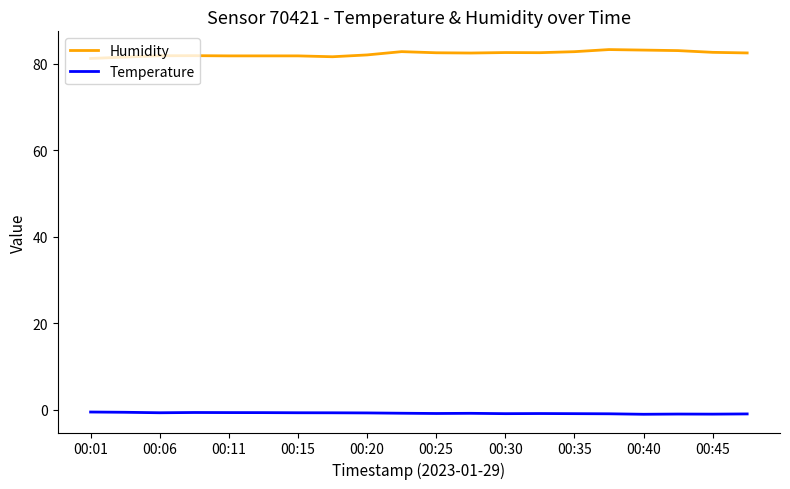

Which series has the widest spread of values?

Humidity